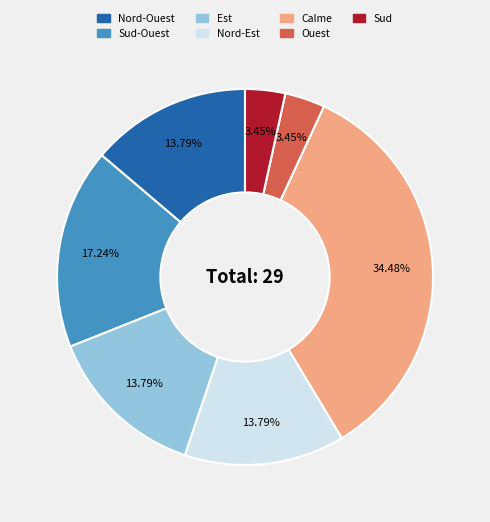

To the nearest percent, what is the difference between the Nord-Ouest and Sud-Ouest slice percentages?

3%